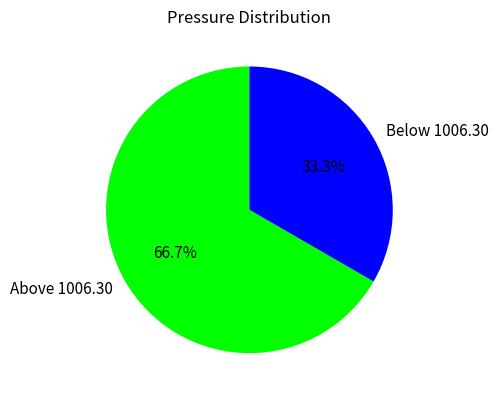

Combined, what portion of the pie is Below 1006.30 and Above 1006.30?

100.0%